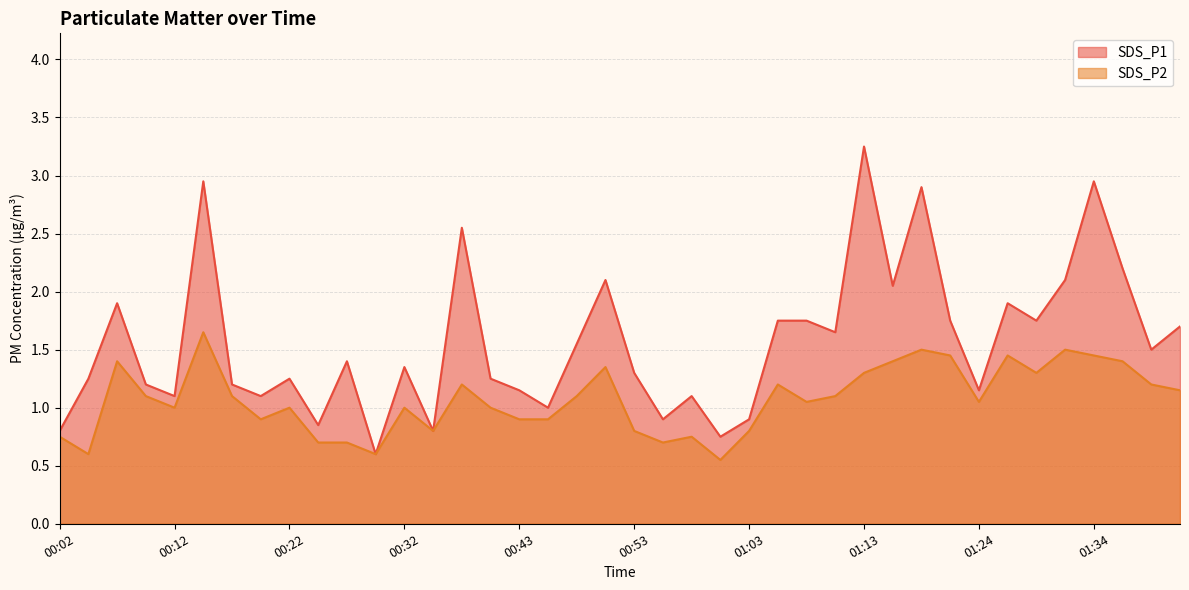

What is the maximum value for SDS_P1?

3.2